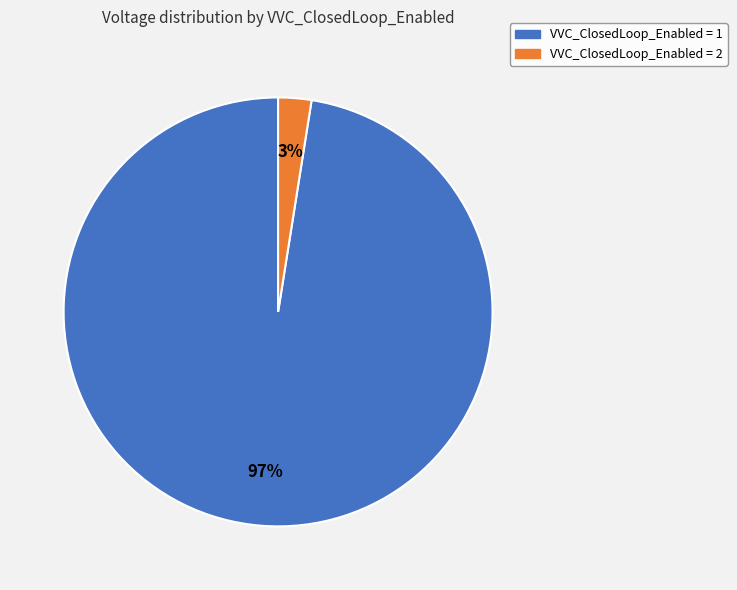

To the nearest percent, what portion does VVC_ClosedLoop_Enabled = 1 represent?

97%